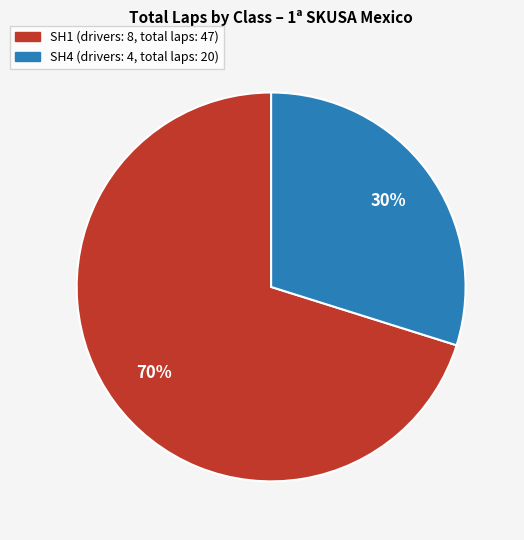

Does SH1 account for over 50% of the chart?

Yes